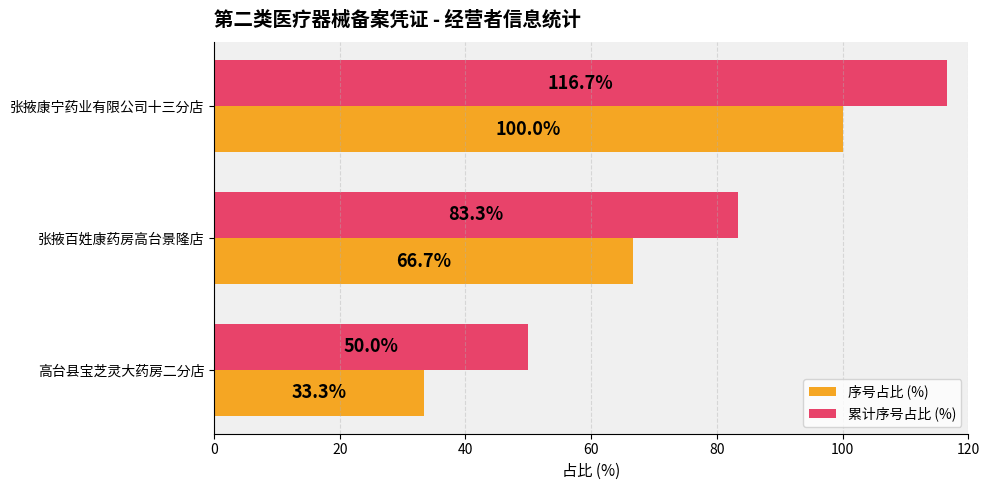

Rank the series by their average value, from highest to lowest.

累计序号占比 (%), 序号占比 (%)